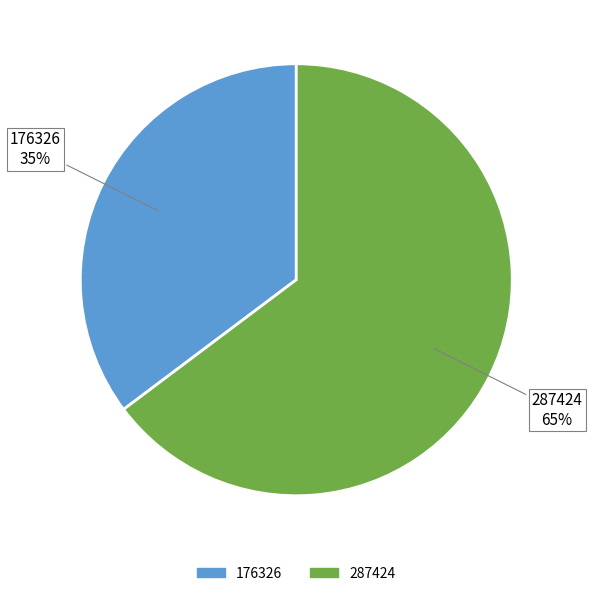

Is the sum of 176326 and 287424 greater than half?

Yes